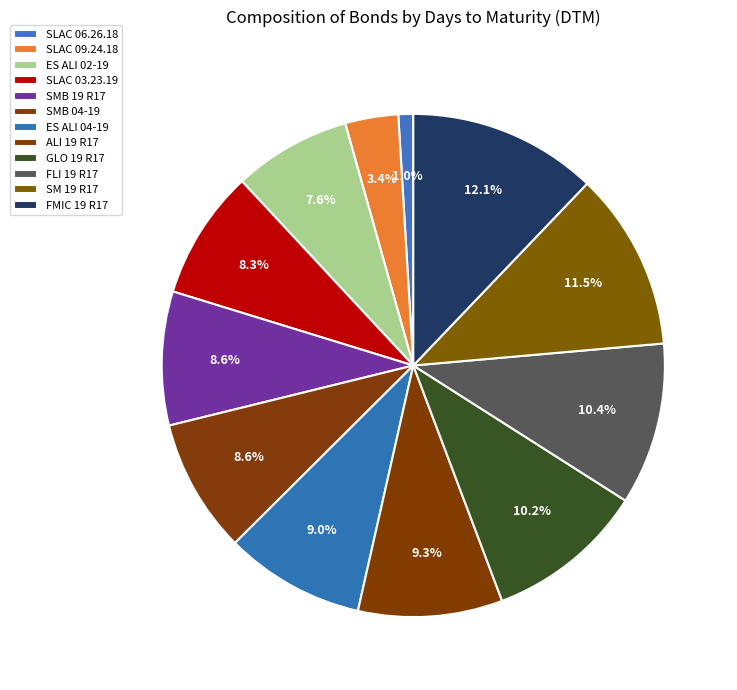

How many segments does this pie chart have?

12